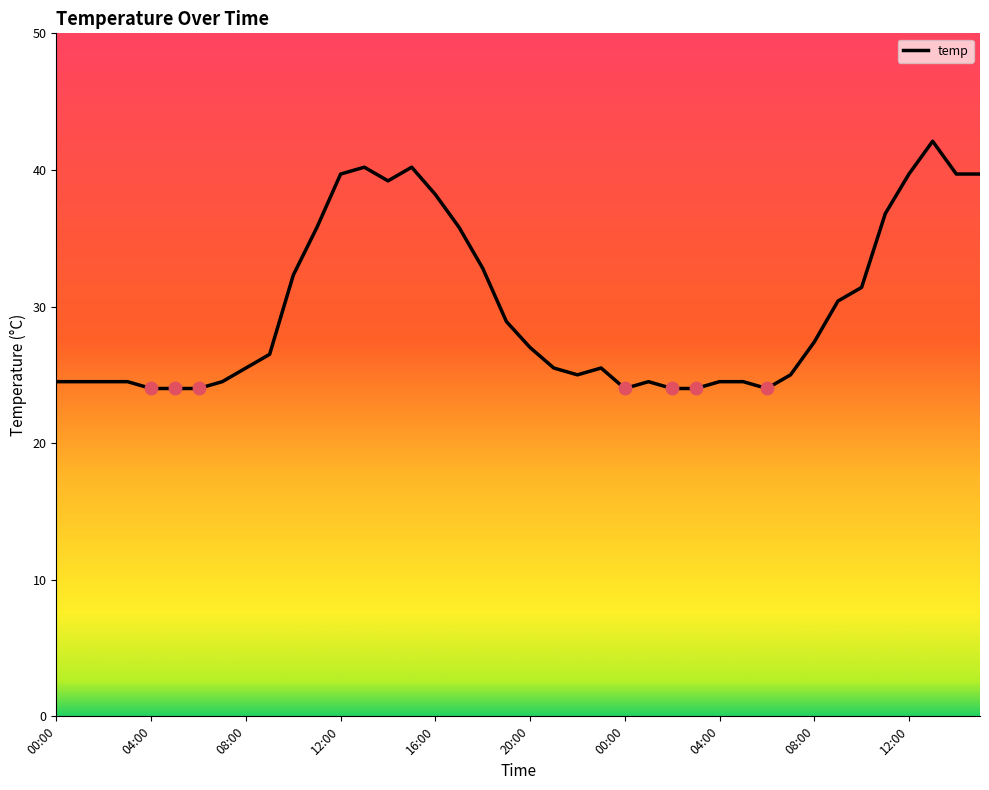

What is the minimum value shown in the chart?

24.0